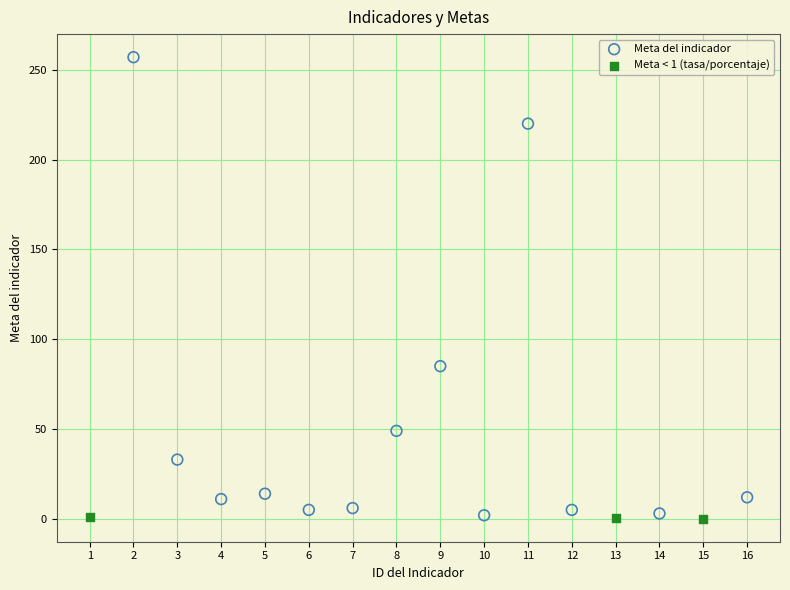

Which series has the widest spread of Y values?

Meta del indicador